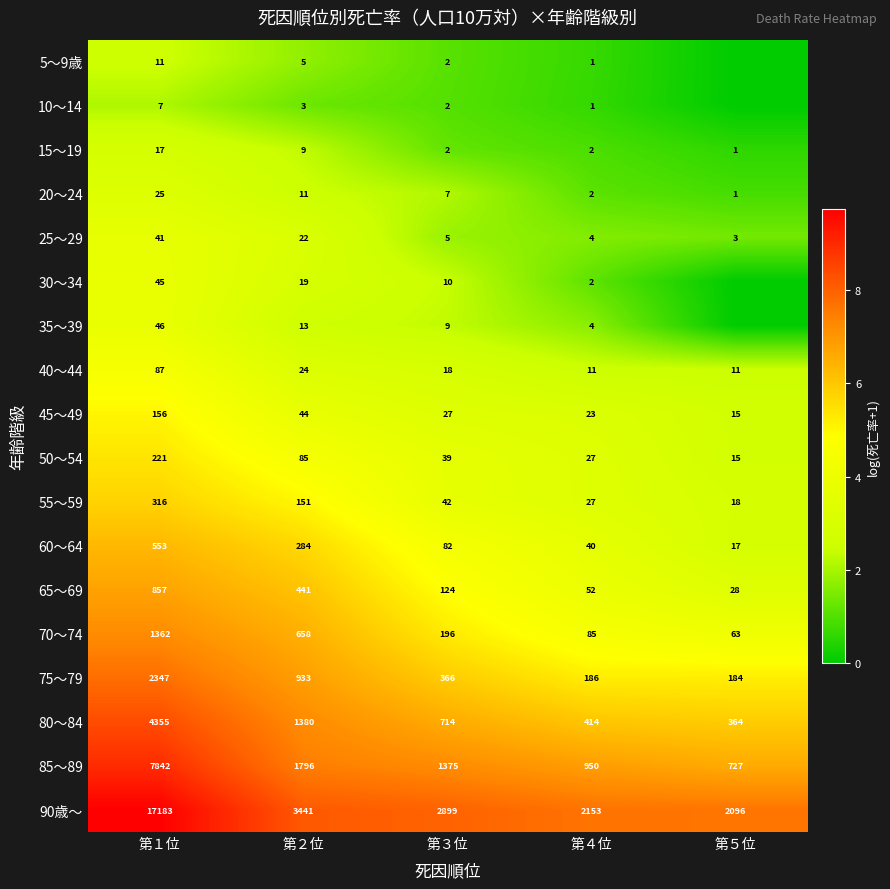

List the labels in order of 65～69 value, smallest first.

第５位, 第４位, 第３位, 第２位, 第１位